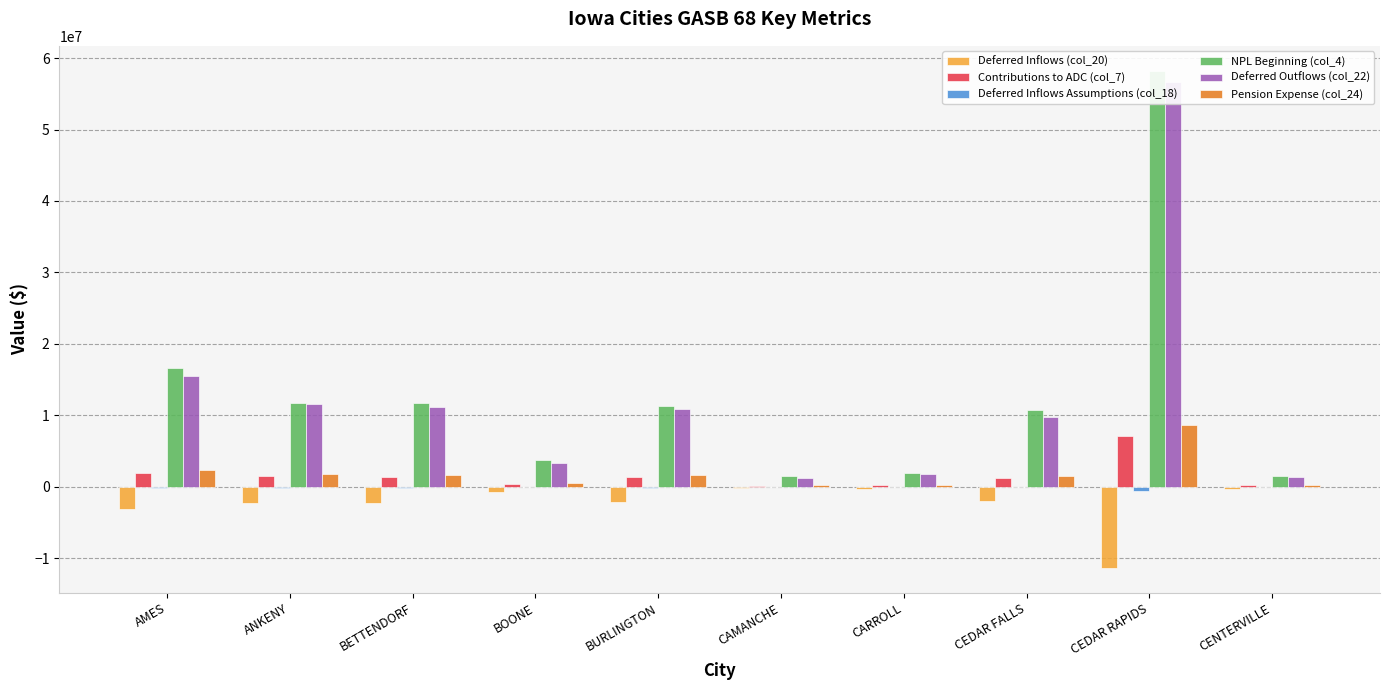

List the labels in order of Deferred Inflows Assumptions (col_18) value, smallest first.

CEDAR RAPIDS, AMES, ANKENY, BETTENDORF, BURLINGTON, CEDAR FALLS, BOONE, CARROLL, CENTERVILLE, CAMANCHE